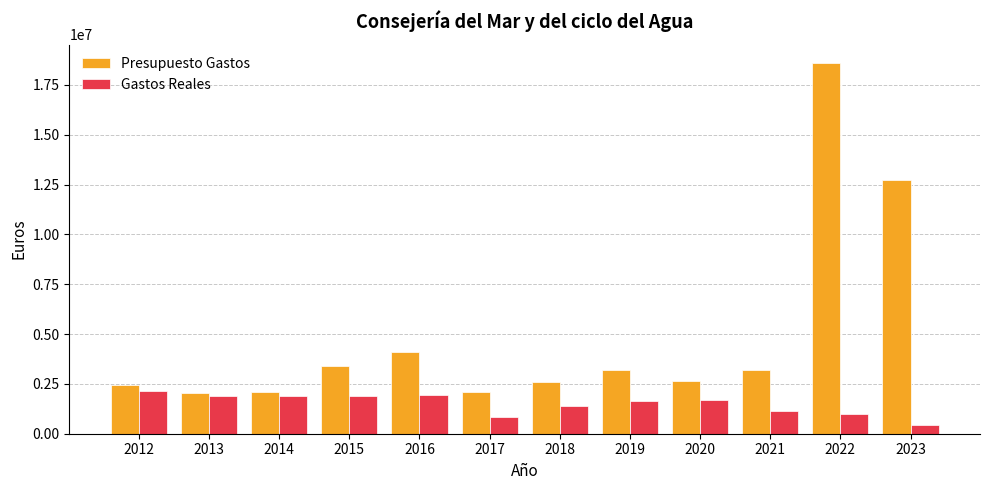

The Gastos Reales series shows 2719463.7 at 2020. True or false?

False